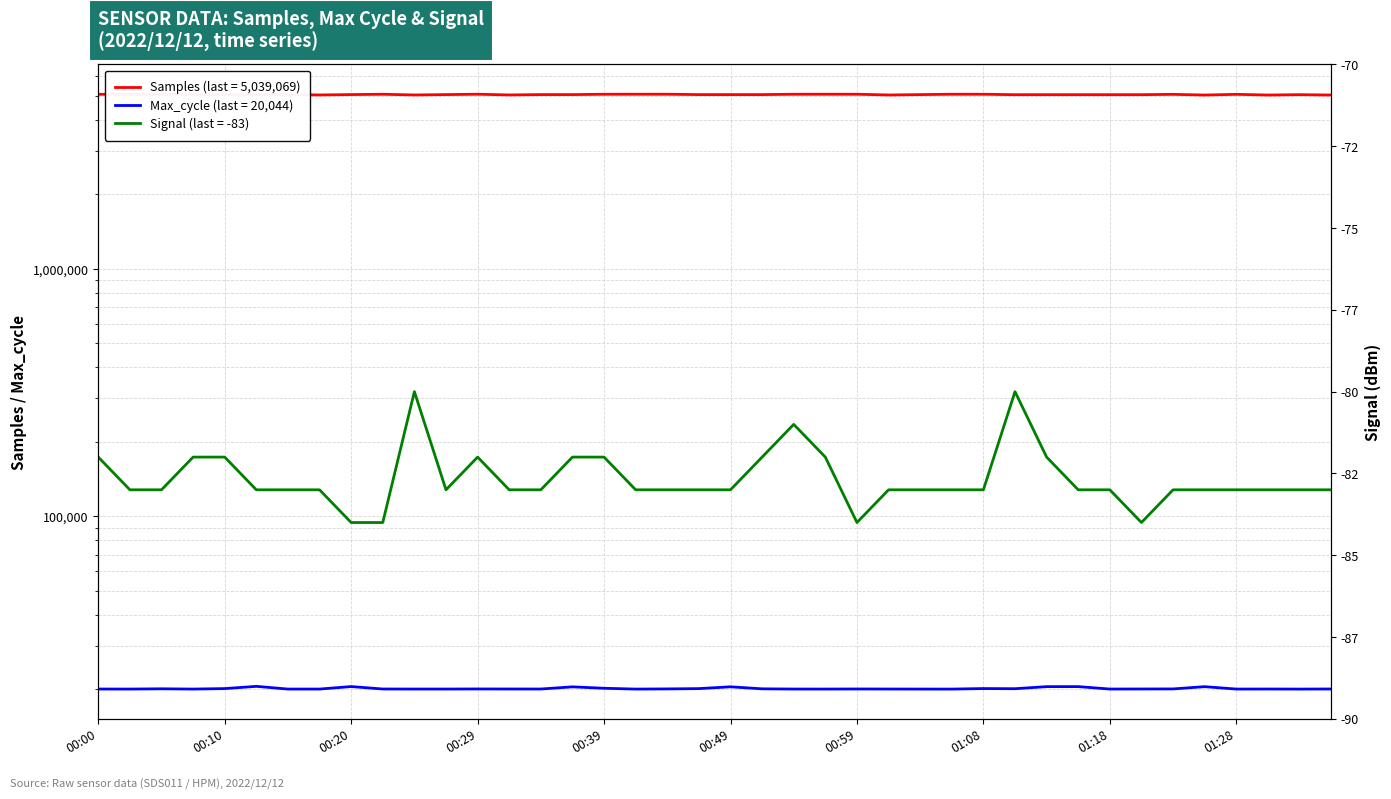

What is the difference between the maximum and minimum values in the Max_cycle series?

518